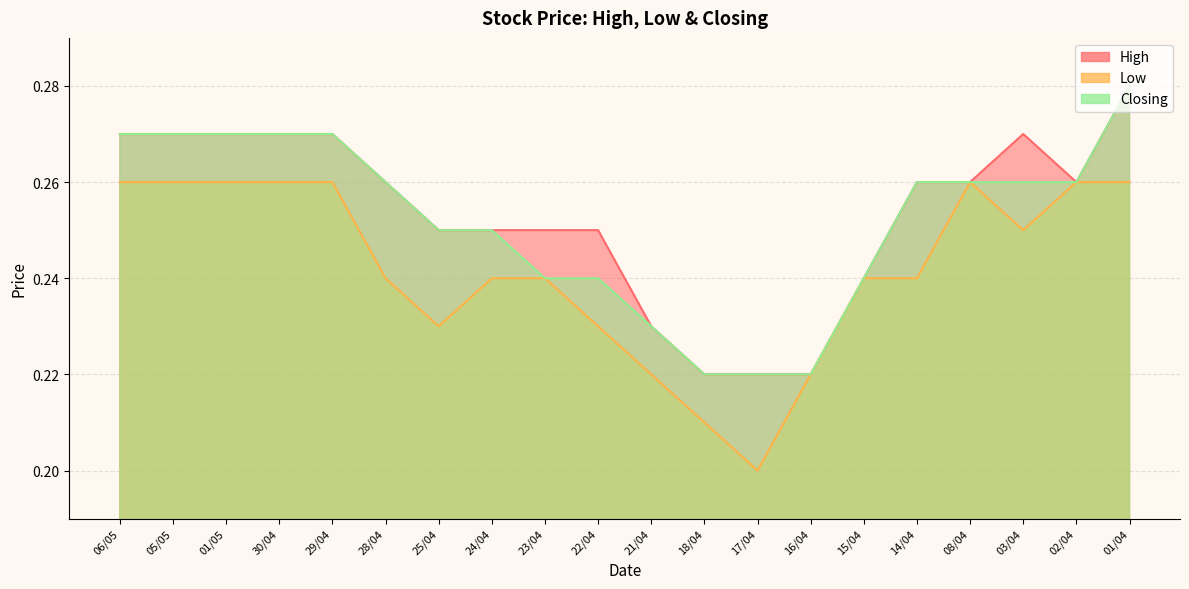

How many interior local peaks does the High series have?

1